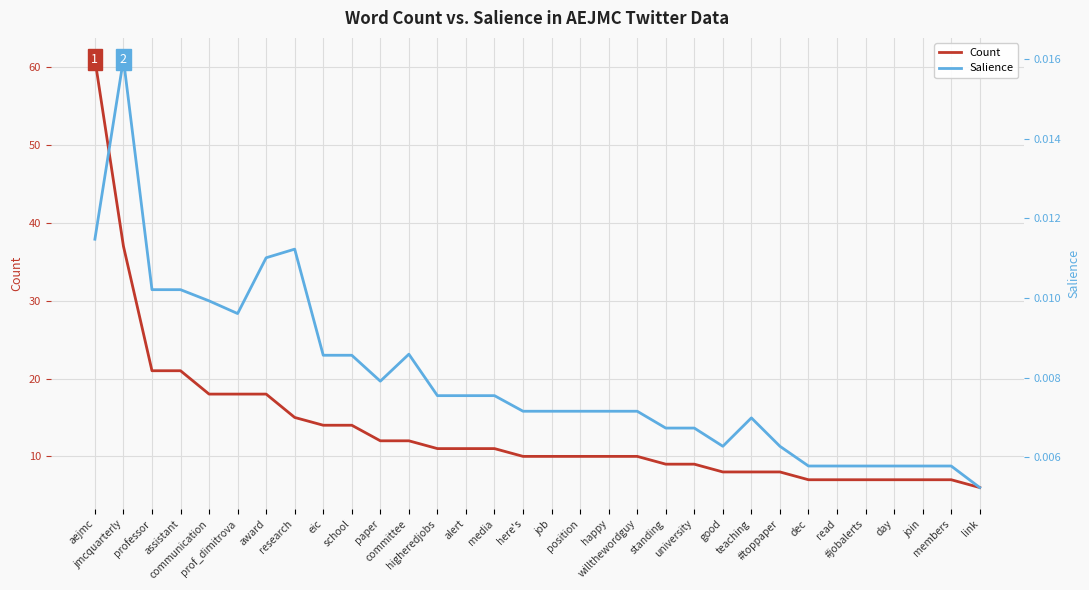

Count the Salience values in the range 0 to 1.

32